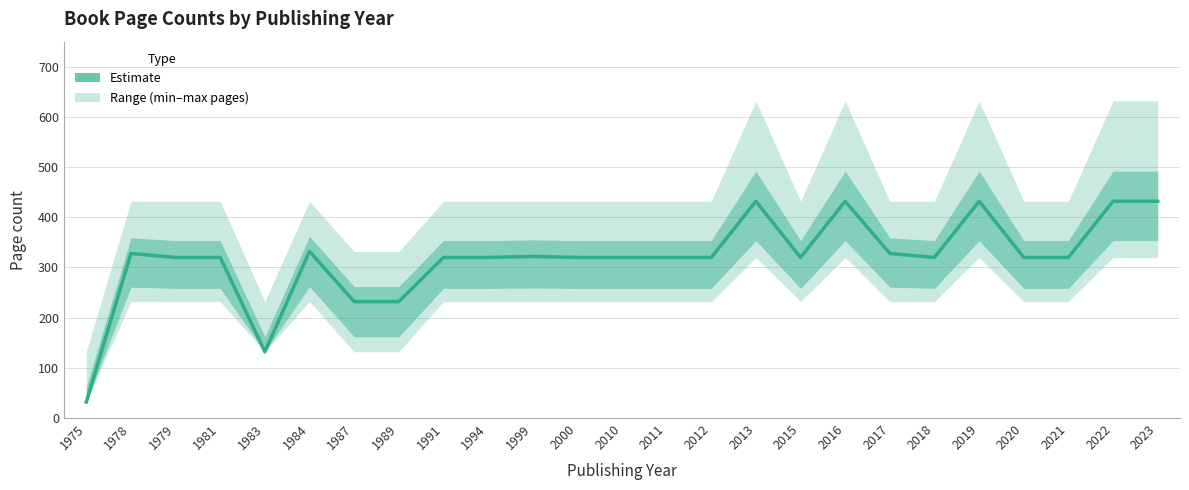

What is the difference between the second highest and second lowest values?

300